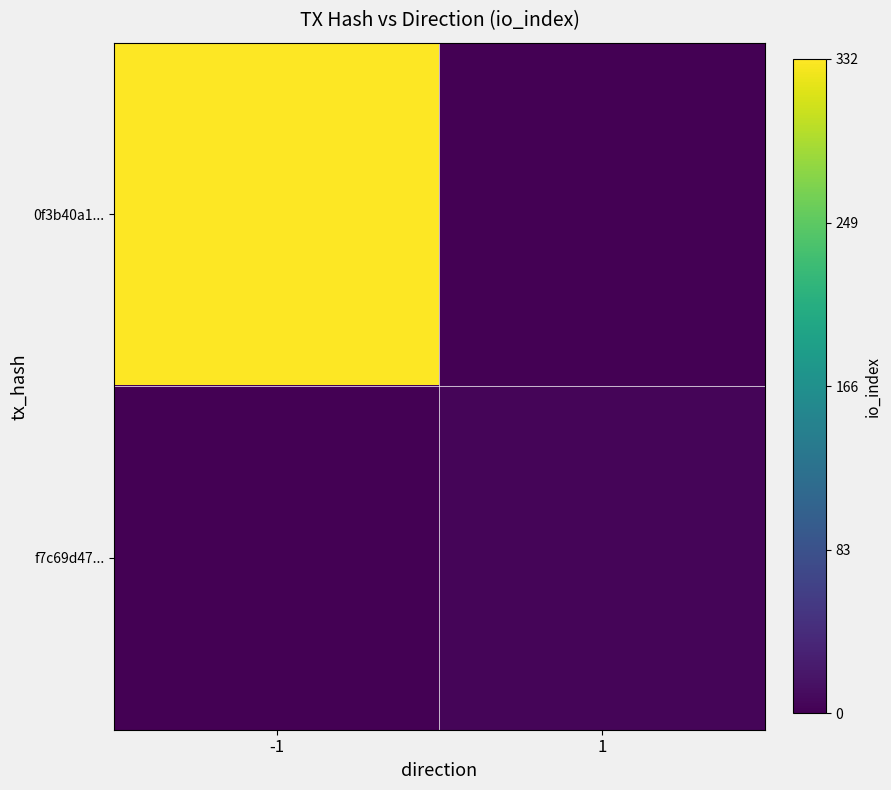

How many data points does each series have?

2